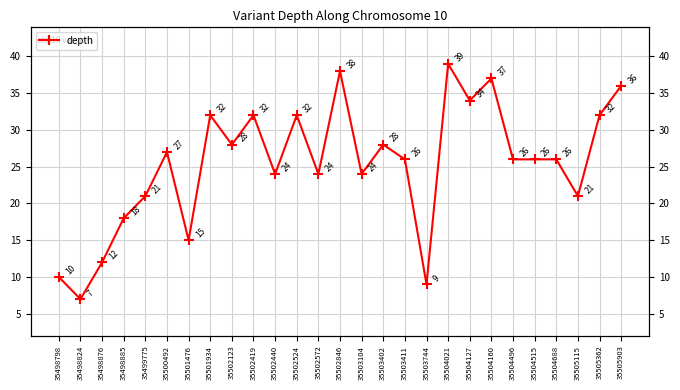

True or false: the data shows 11 at 35498824.

False